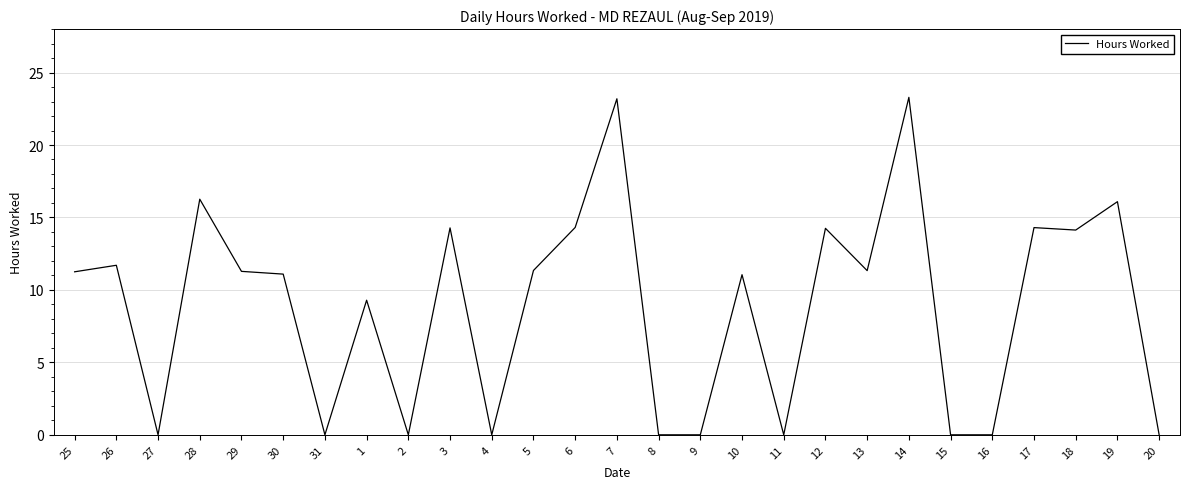

What is the sum of all values?

238.4